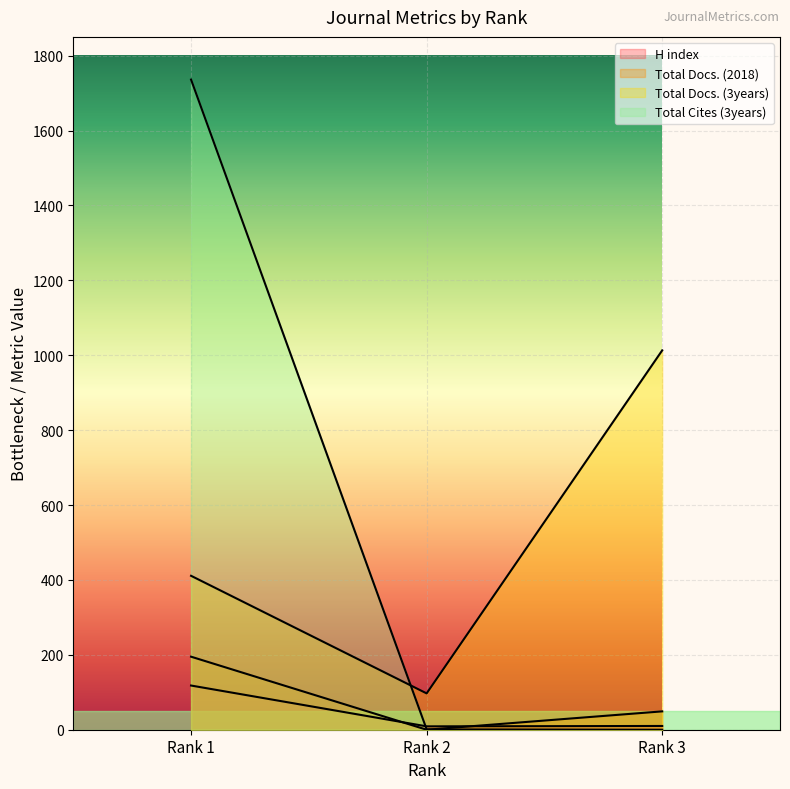

Reading left to right, list all the values displayed in this chart.

H index: 118	9	10
Total Docs. (2018): 195	0	49
Total Docs. (3years): 411	97	1013
Total Cites (3years): 1736	1	0